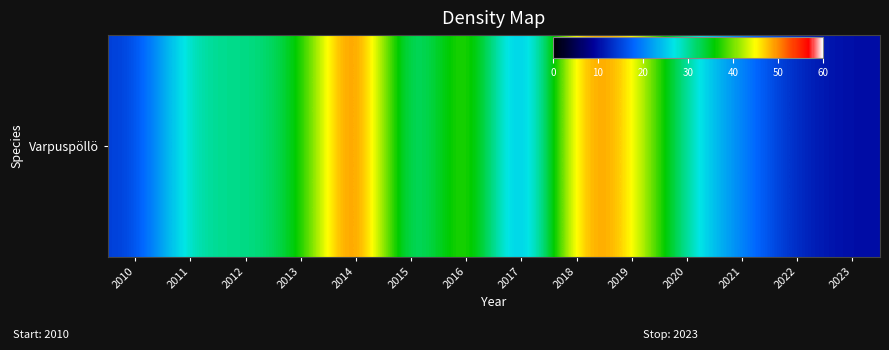

What is the smallest value displayed?

10